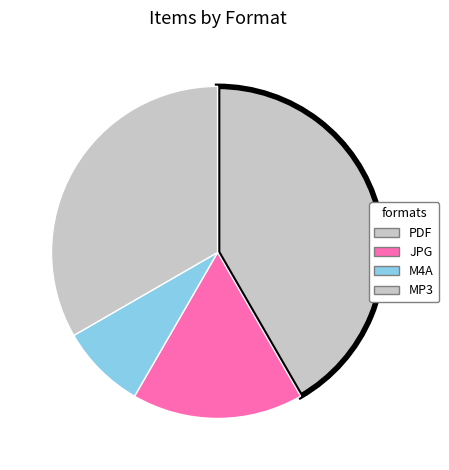

Count the number of slices in the pie.

4